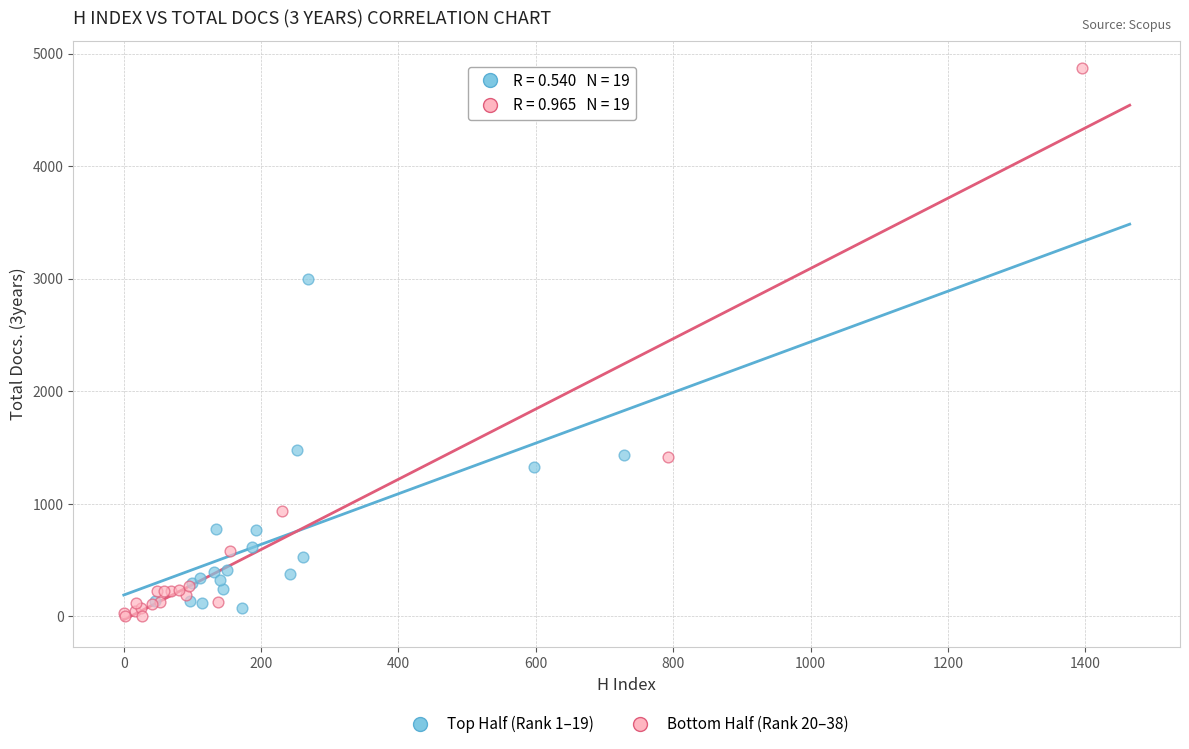

Which series has the largest Y range (max minus min)?

Bottom Half (Rank 20–38)